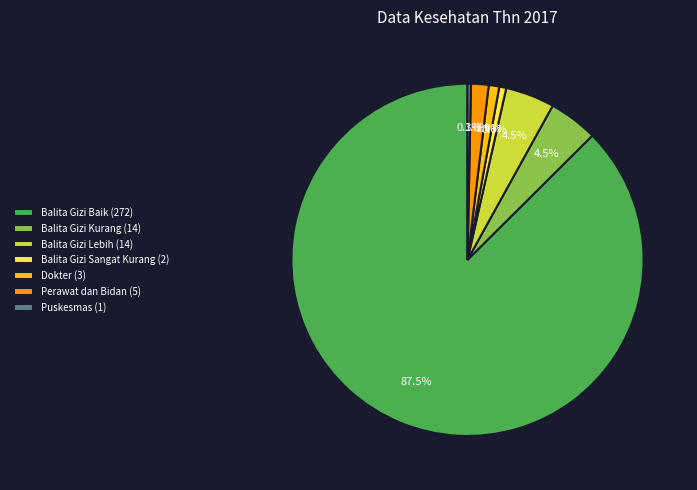

Is Balita Gizi Baik (272) the majority of the pie?

Yes